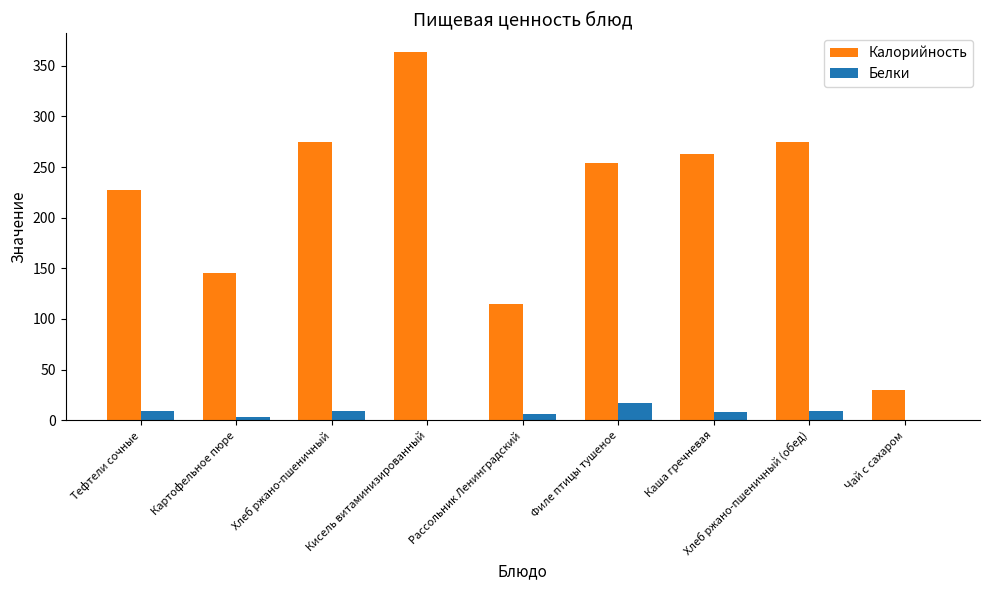

Does the chart contain stacked bars?

No